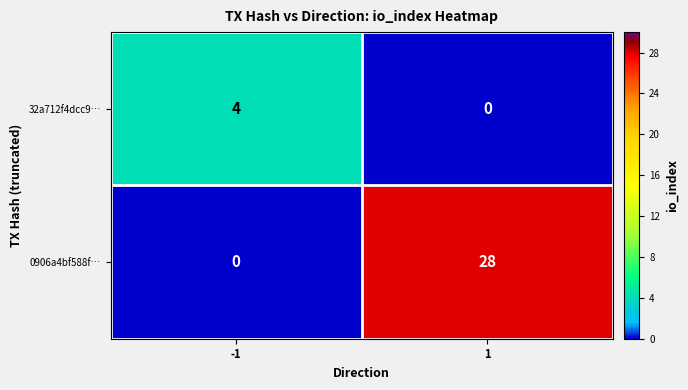

How many series are shown in this chart?

2